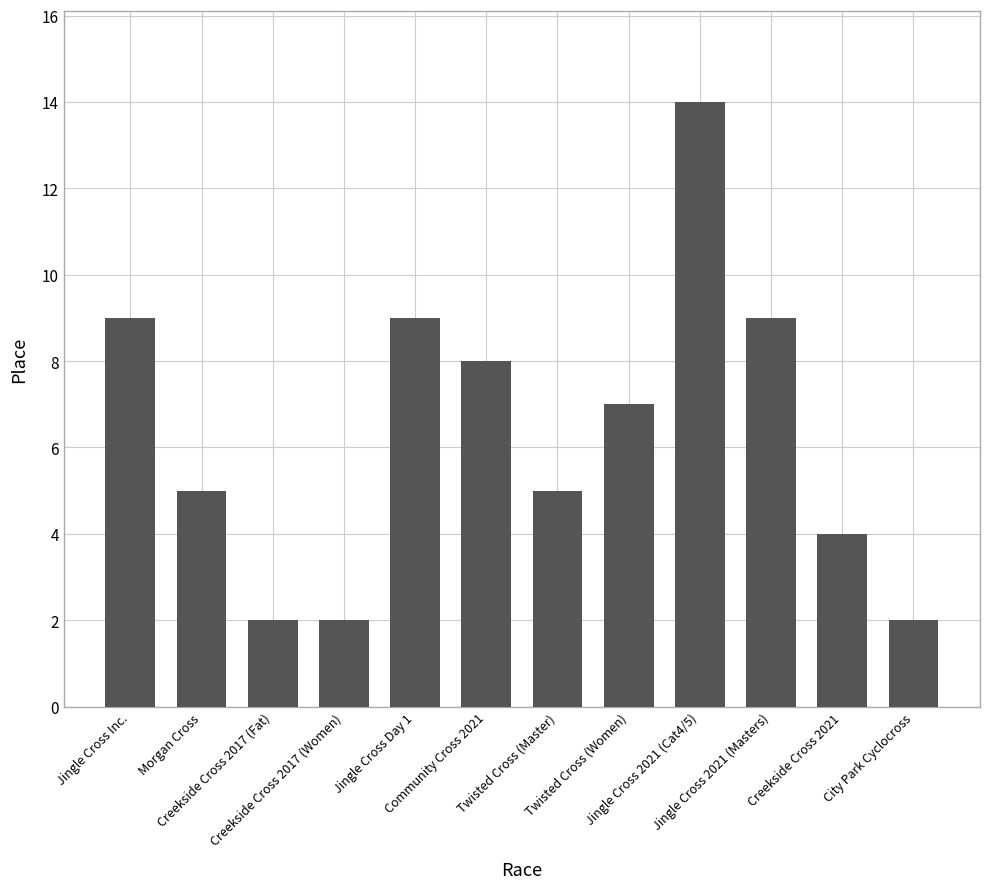

What is the sum of all values?

76